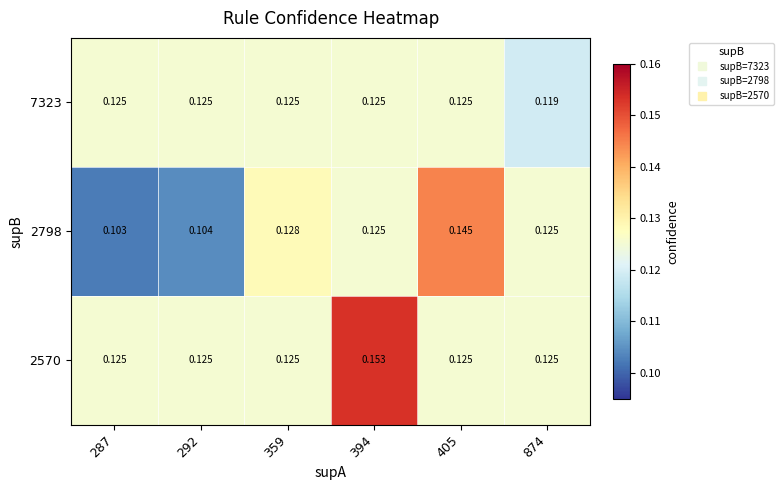

How many categories are shown in the chart?

6